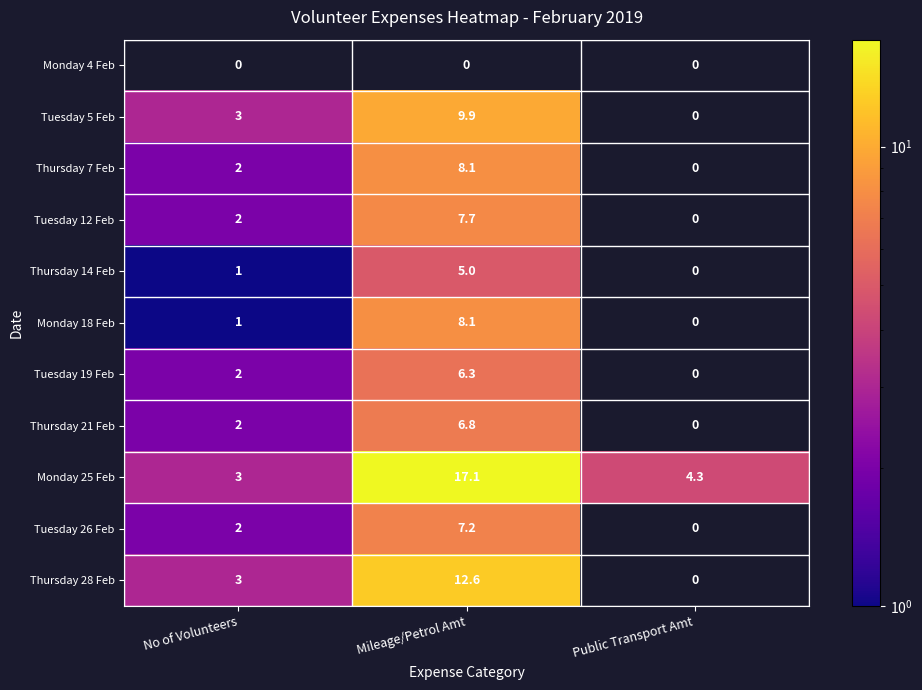

What is the total value across all series at Public Transport Amt?

4.3